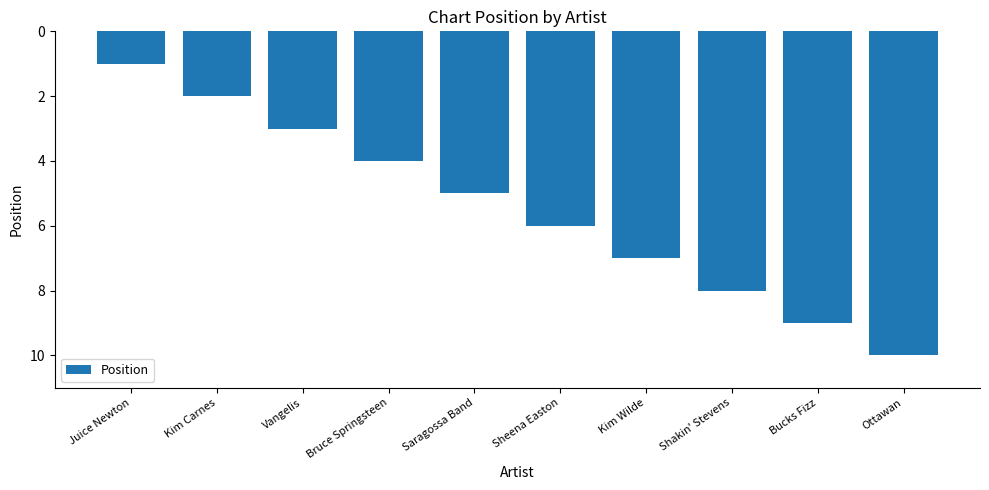

List the labels in order of value, largest first.

Ottawan, Bucks Fizz, Shakin' Stevens, Kim Wilde, Sheena Easton, Saragossa Band, Bruce Springsteen, Vangelis, Kim Carnes, Juice Newton